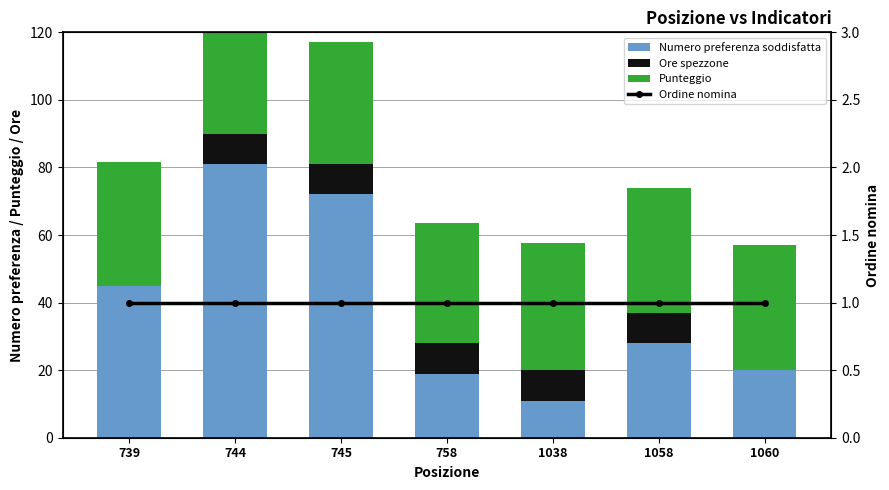

How many groups of bars are there?

7